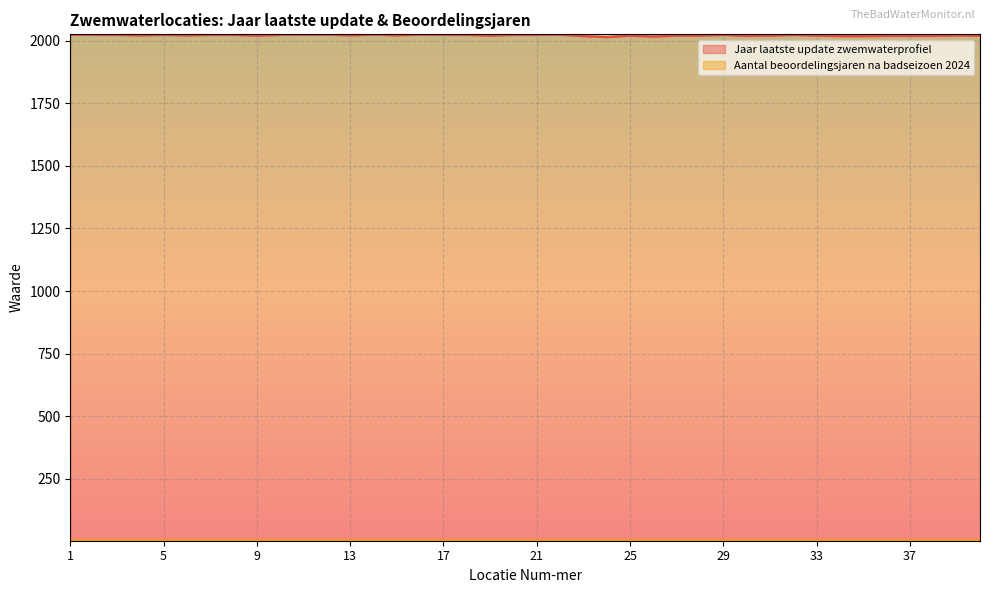

What is the change in value from 16 to 38?

-5